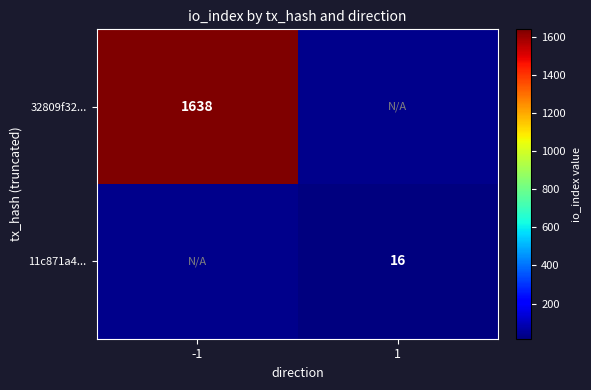

The value of 11c871a4... at 1 is 16. True or false?

True